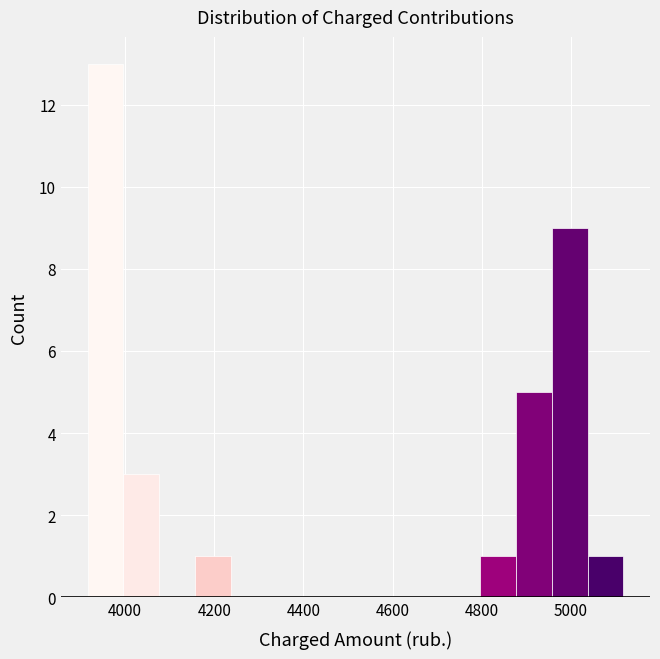

How tall is the bar that spans 4960 to 5040 on the x-axis? Neither the bar edges nor the heights are printed on the chart, so give them approximately, as read against the axes.

9